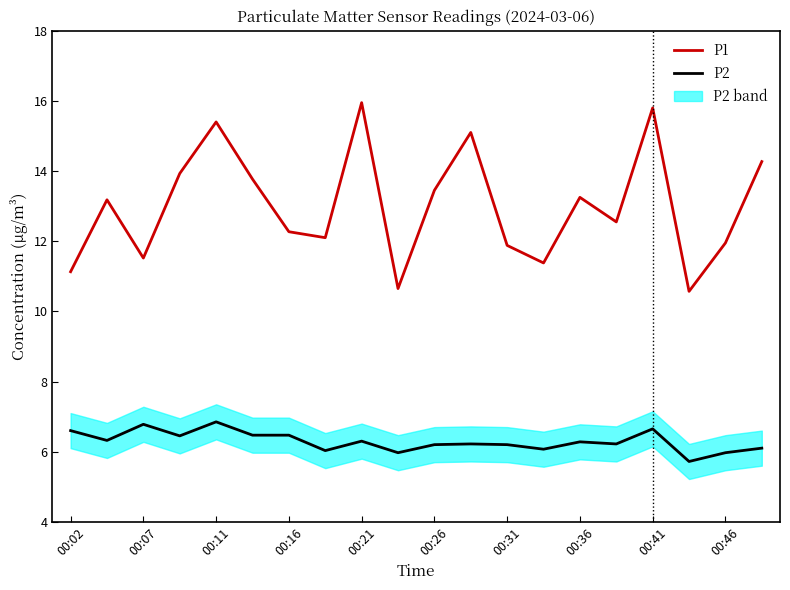

What is the sum of the P2 values at 00:31 and 00:21?

12.5